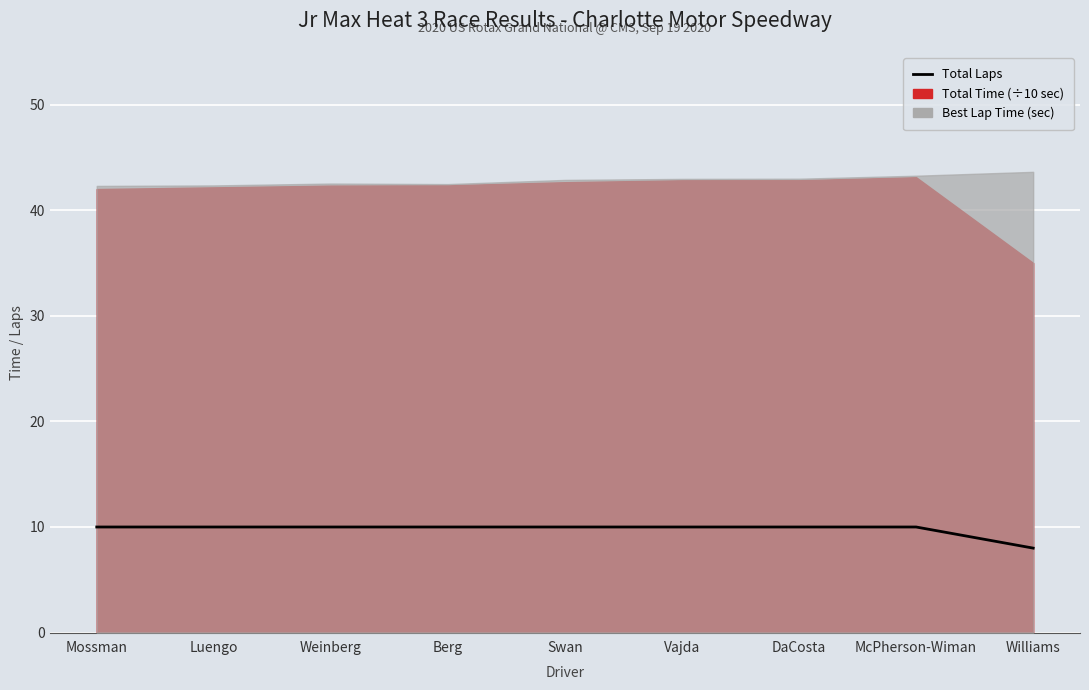

Is it true that the value at Weinberg is 10?

True